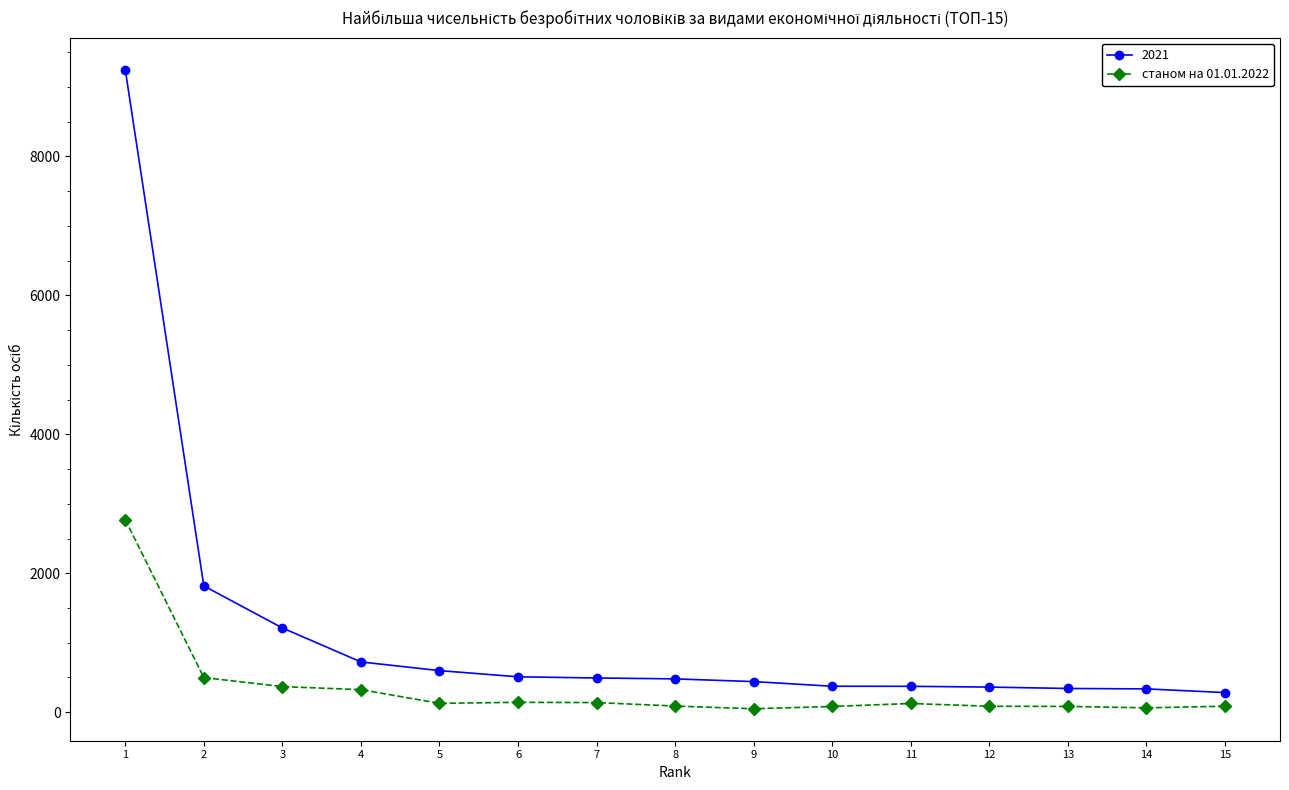

At which category does the chart reach its peak across all series?

1